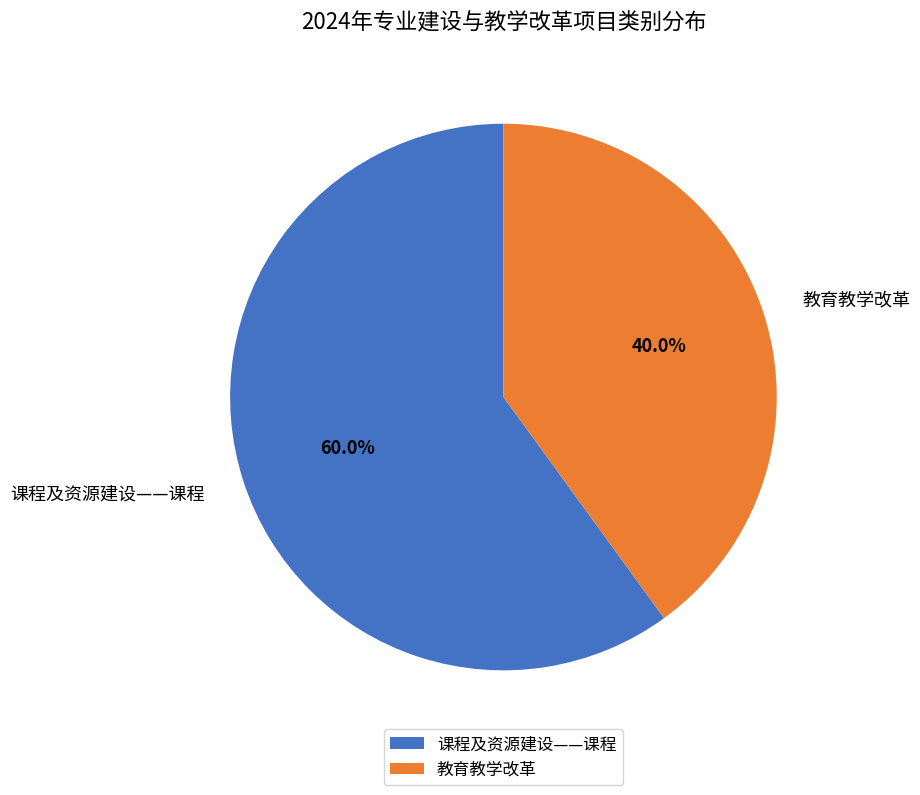

To the nearest percent, what percentage of the pie is 教育教学改革?

40%